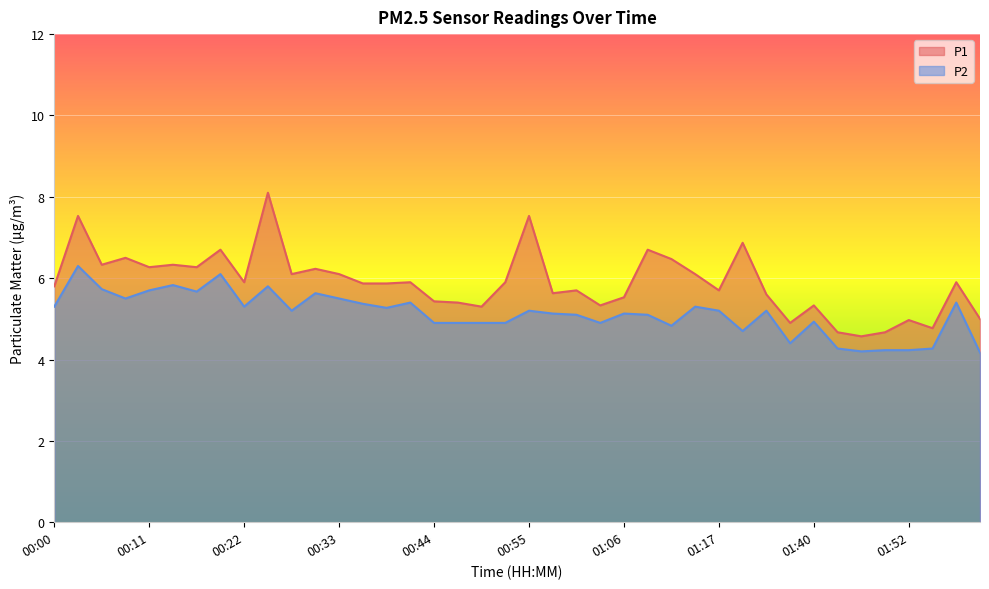

The P1 series shows 4.7 at 01:43. True or false?

True